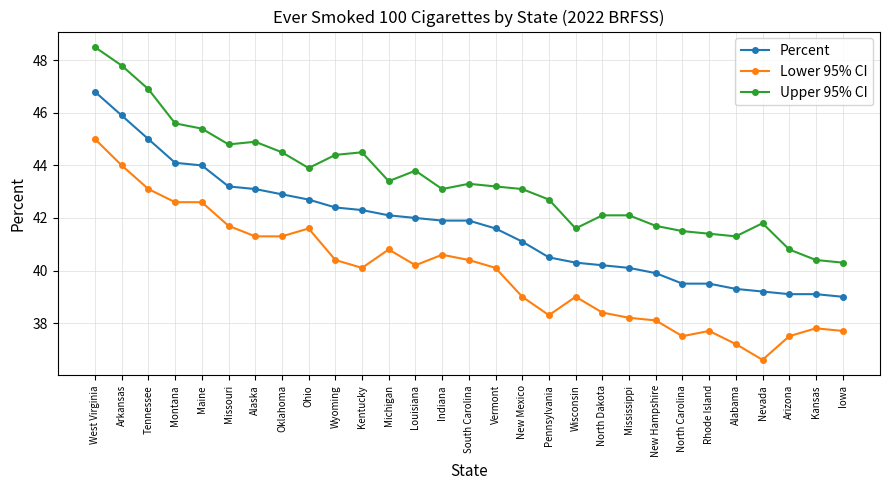

Which series changed the most between Arkansas and New Mexico?

Lower 95% CI